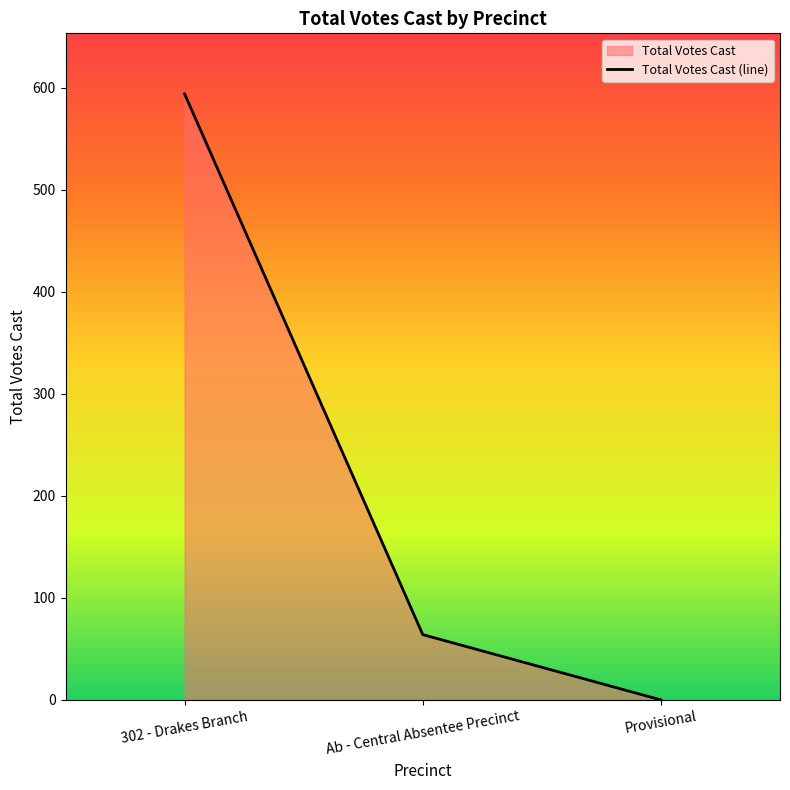

How many lines are shown in the chart?

1